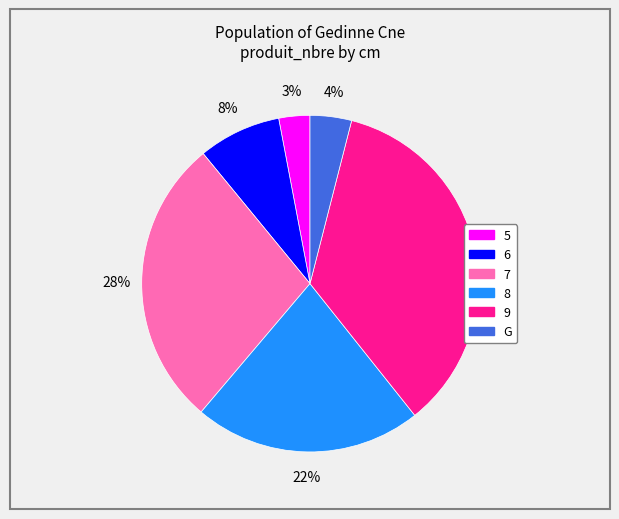

Is there a majority slice in this chart?

No